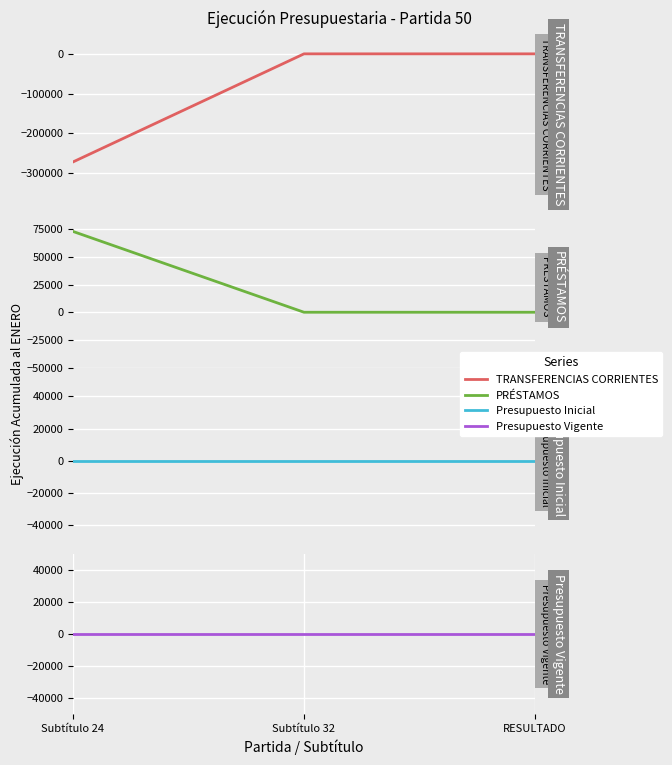

Which series changed the most between Subtítulo 24 and RESULTADO?

TRANSFERENCIAS CORRIENTES